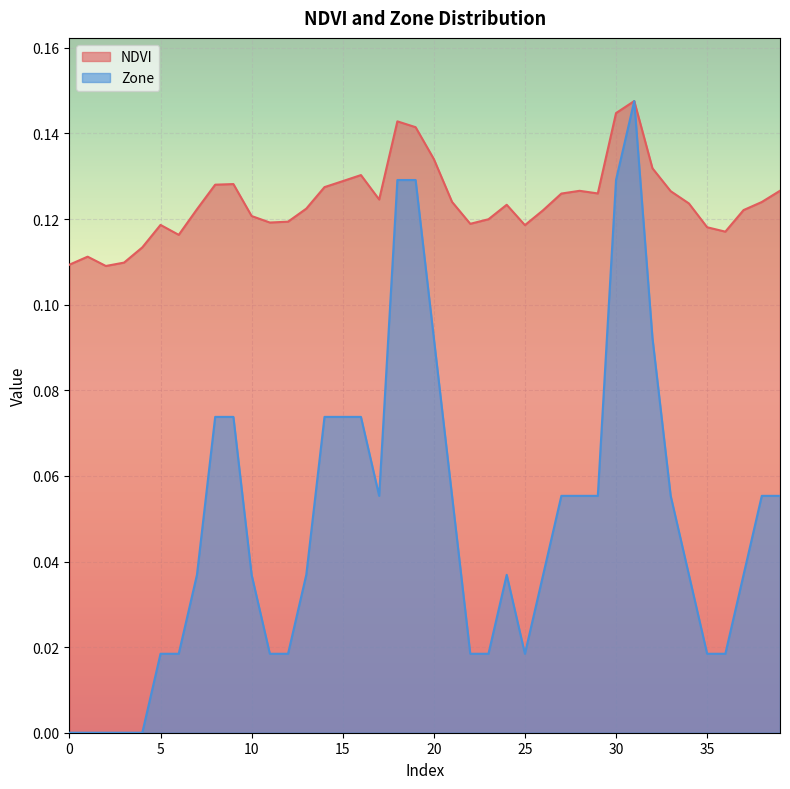

Where is the first local minimum for NDVI?

2